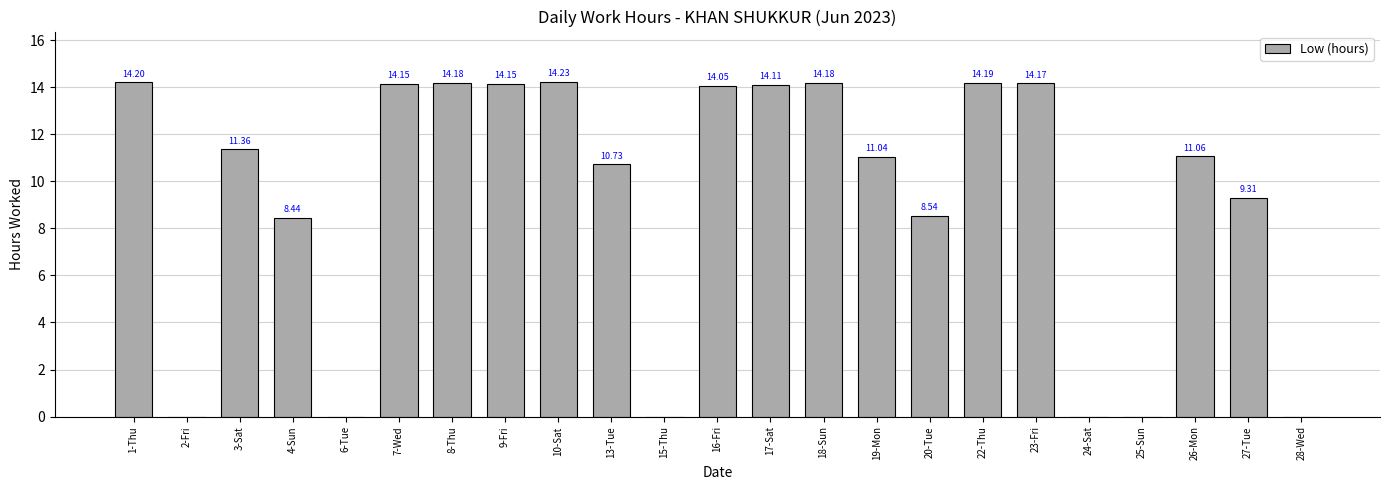

What is the greatest value displayed?

14.2